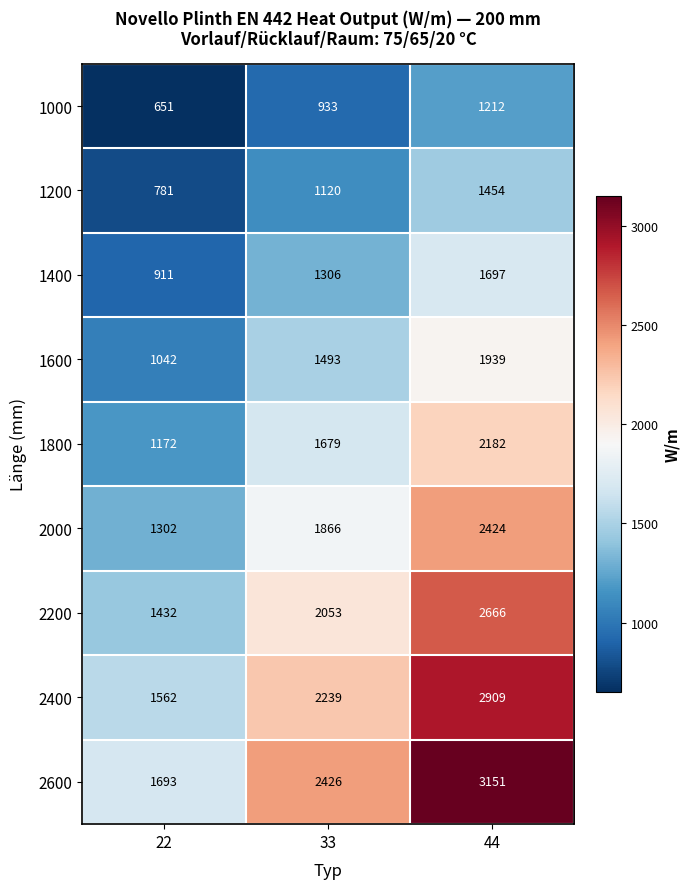

Reading left to right, extract all data points from this chart.

1000: 22=651	33=933	44=1212
1200: 22=781	33=1120	44=1454
1400: 22=911	33=1306	44=1697
1600: 22=1042	33=1493	44=1939
1800: 22=1172	33=1679	44=2182
2000: 22=1302	33=1866	44=2424
2200: 22=1432	33=2053	44=2666
2400: 22=1562	33=2239	44=2909
2600: 22=1693	33=2426	44=3151